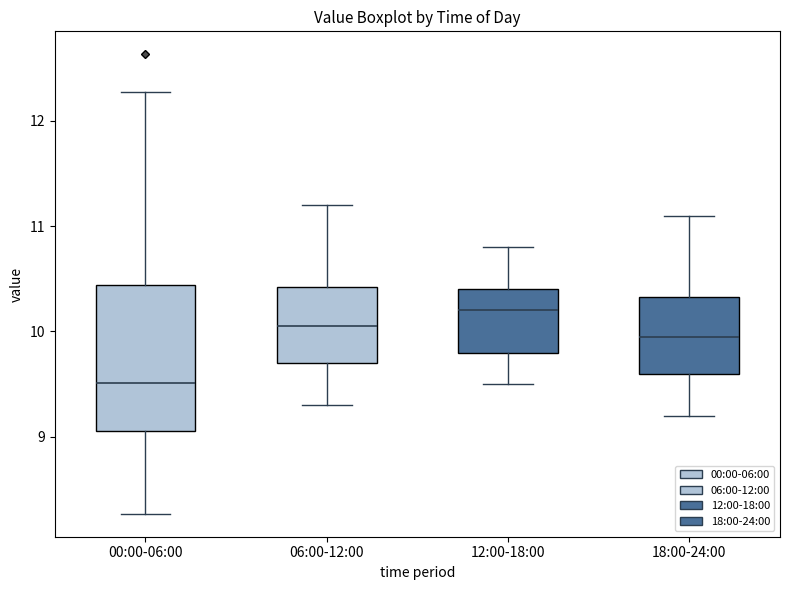

Comparing the boxes themselves (not the whiskers), which one is the tallest?

00:00-06:00